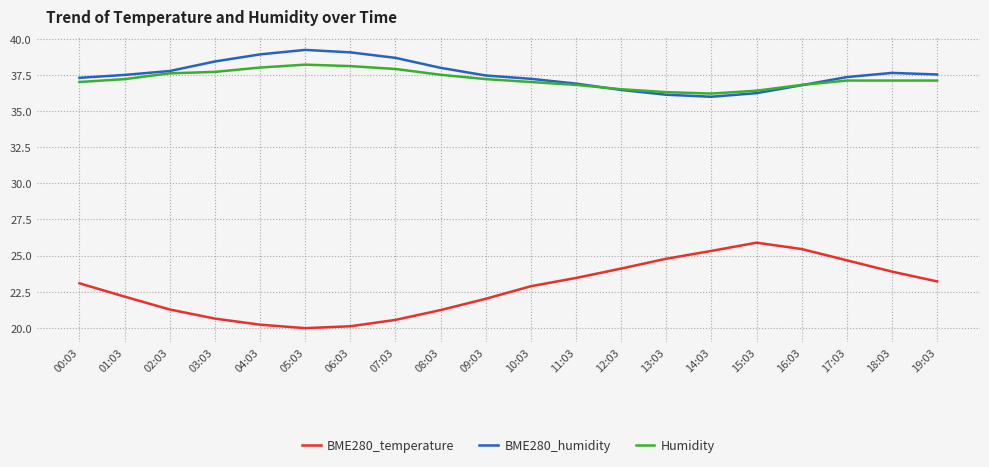

What is the difference between the highest and lowest values at 06:03?

18.9